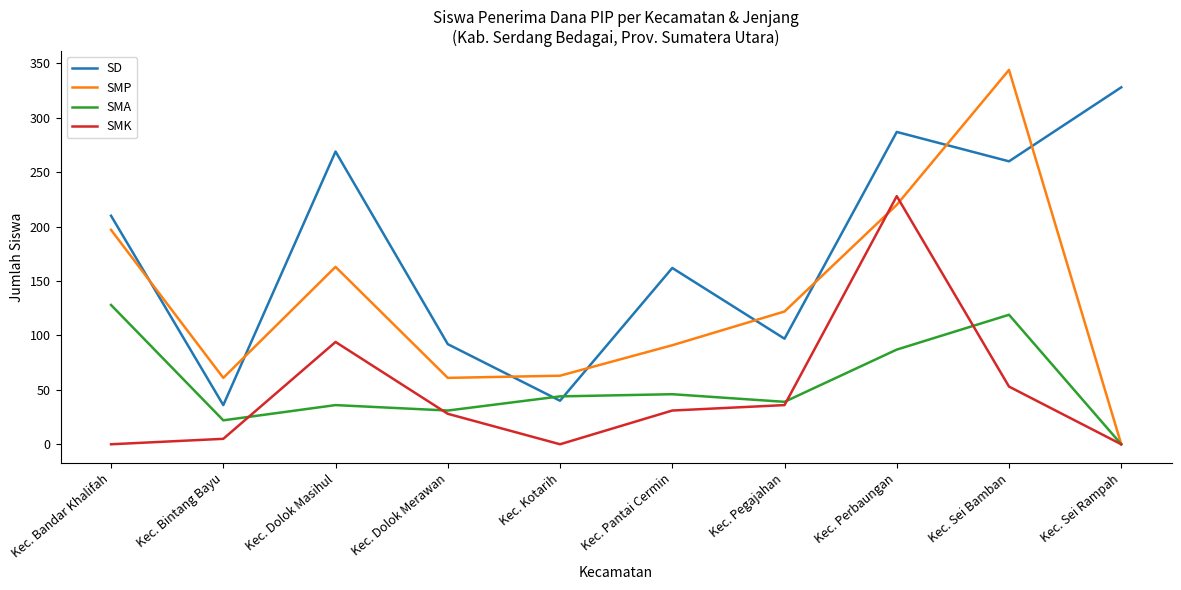

What is the maximum value for SD?

328